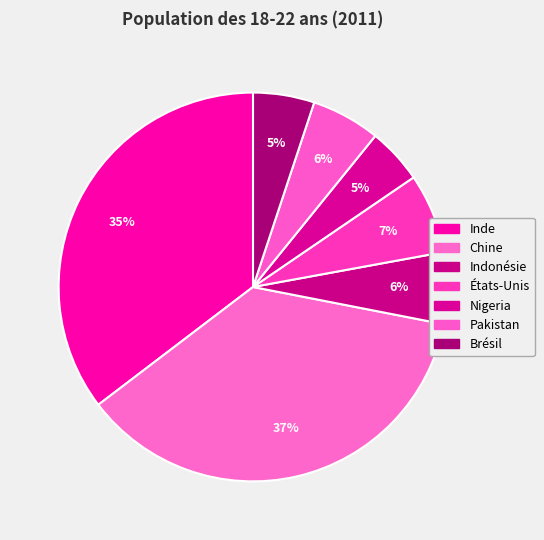

Does any single category account for the majority?

No